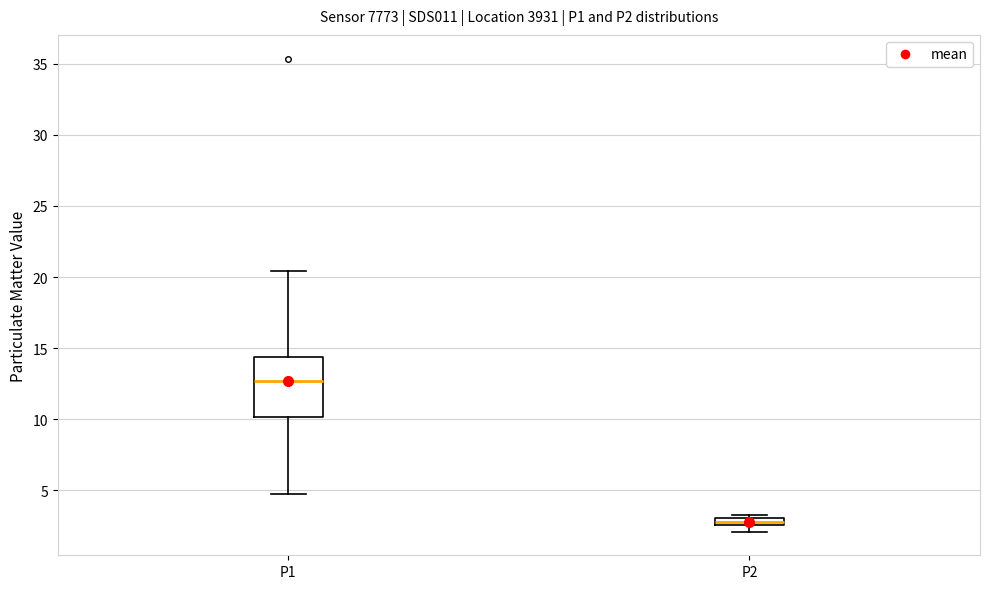

Which box has the highest median line?

P1